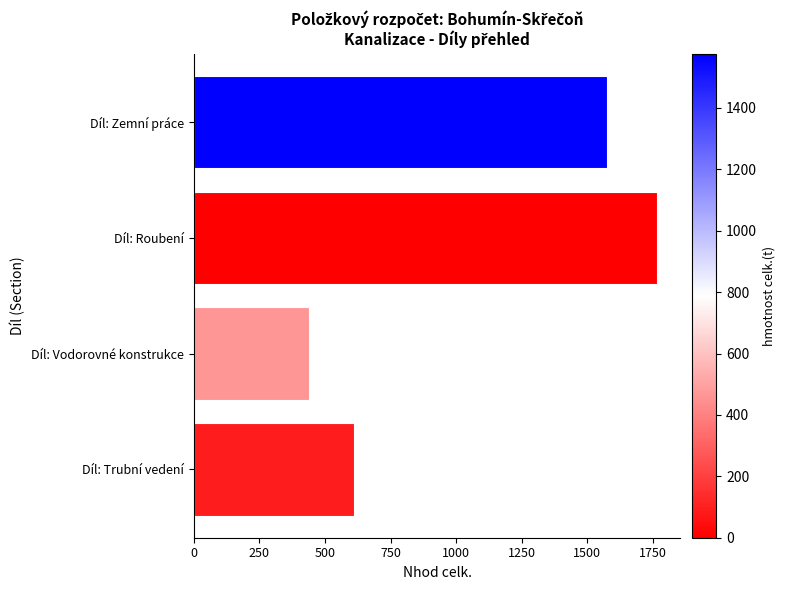

List the labels in order of value, smallest first.

Díl: Vodorovné konstrukce, Díl: Trubní vedení, Díl: Zemní práce, Díl: Roubení